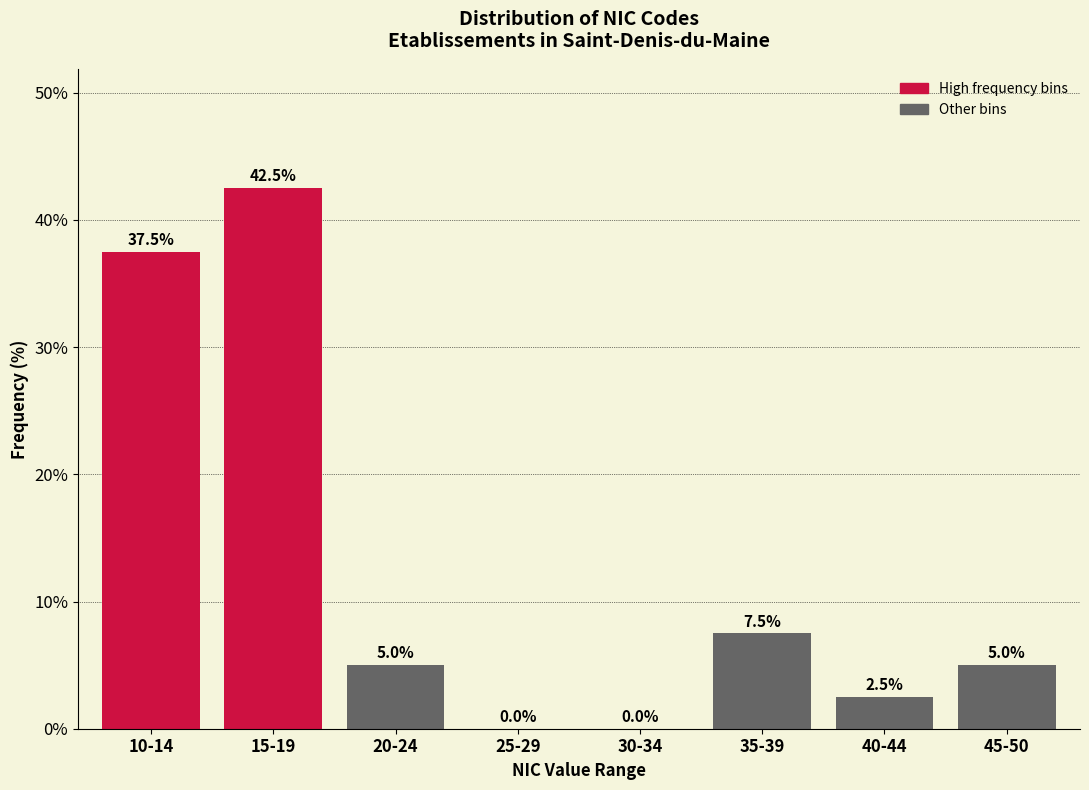

Reading right to left, what are all the values shown in this chart?

45-50=5.0	40-44=2.5	35-39=7.5	30-34=0.0	25-29=0.0	20-24=5.0	15-19=42.5	10-14=37.5